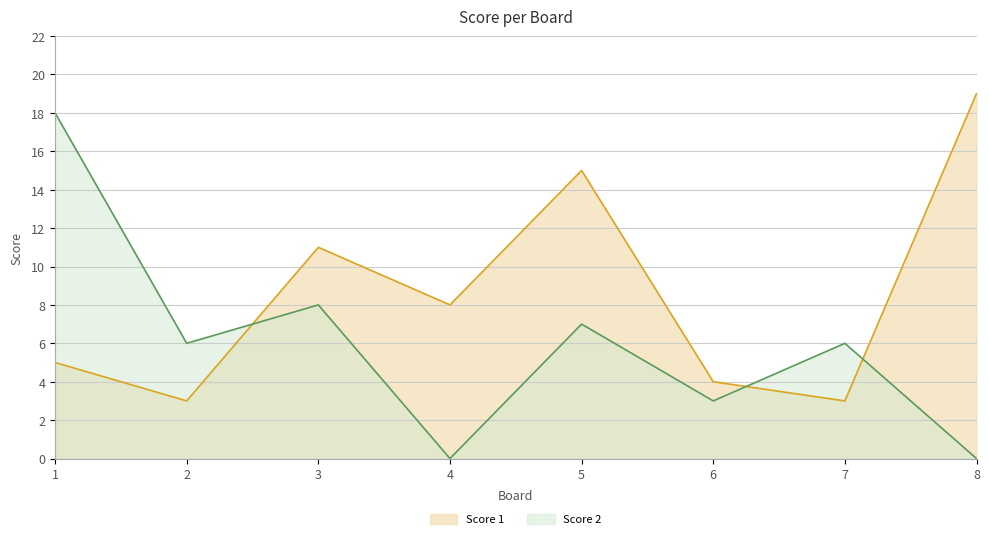

At which label is Score 2 closest to 9?

3